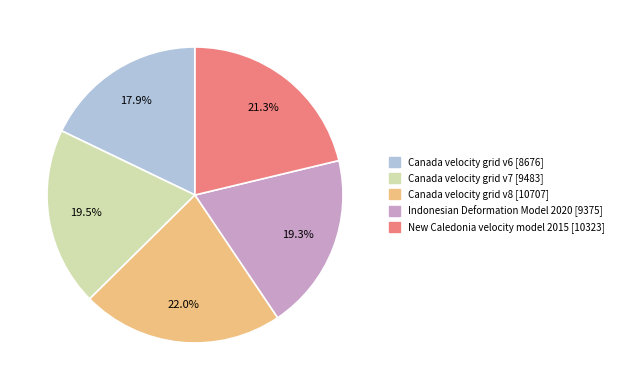

Which category has the biggest portion of the pie?

Canada velocity grid v8